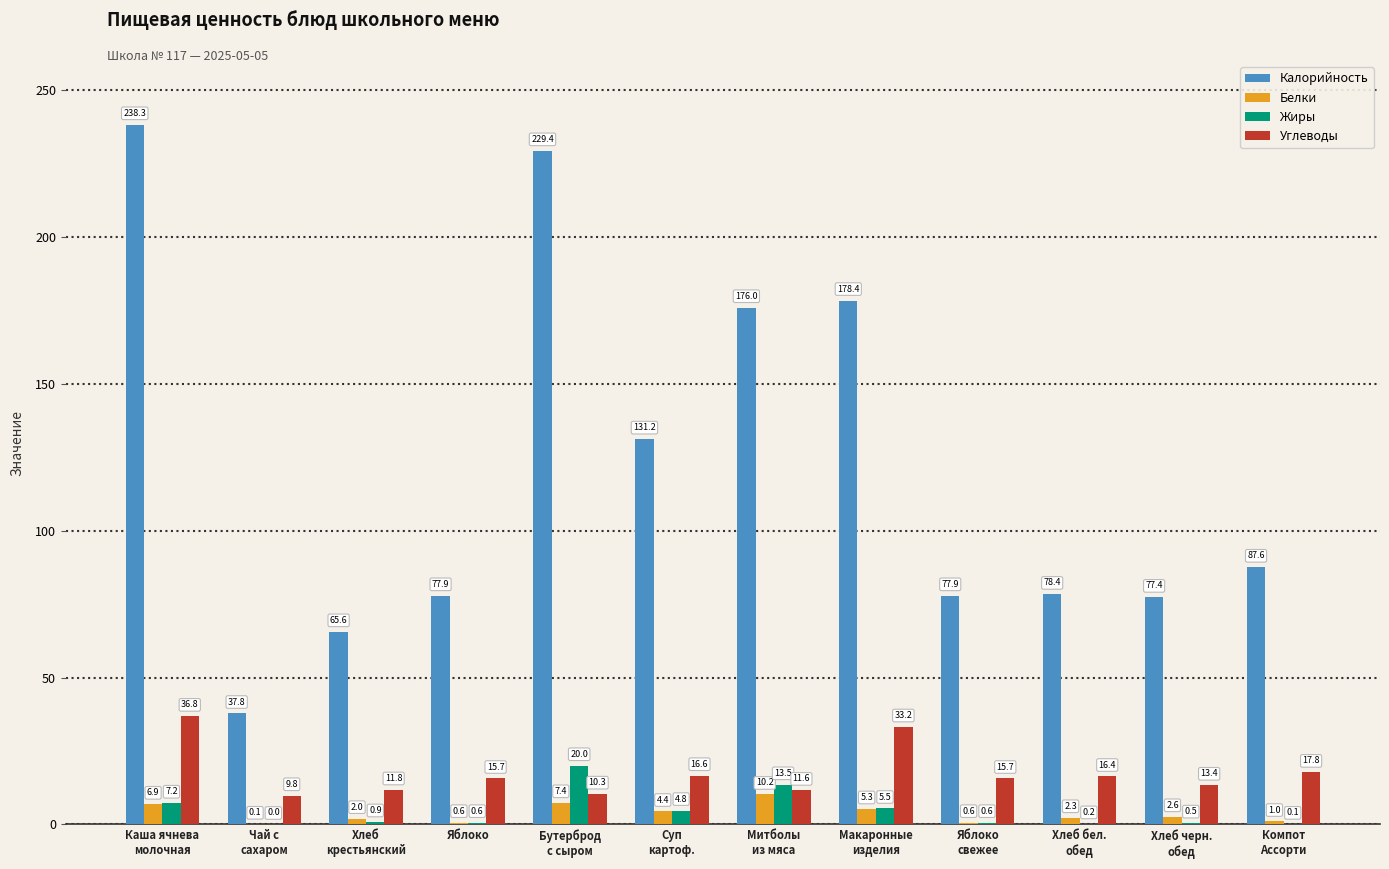

Which series has the widest spread of values?

Калорийность